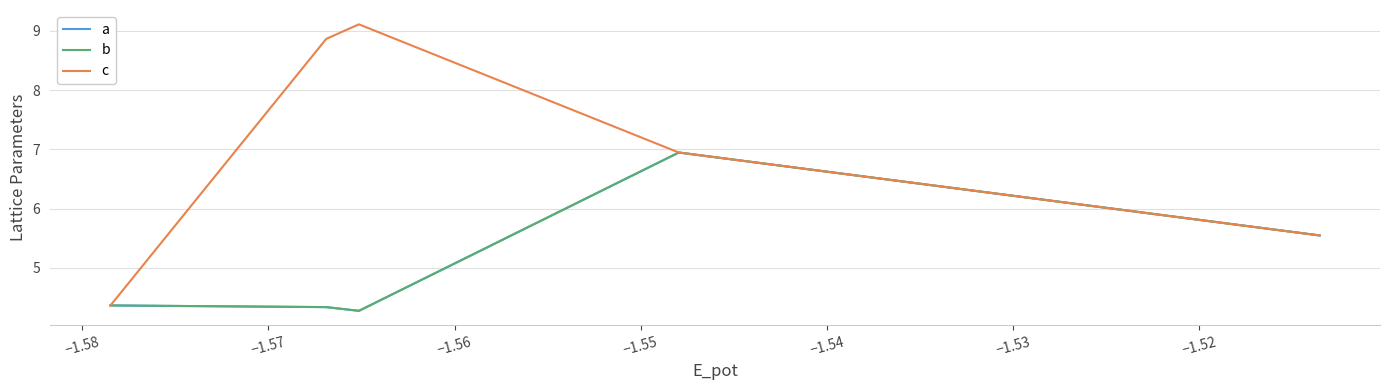

How many lines are shown in the chart?

3